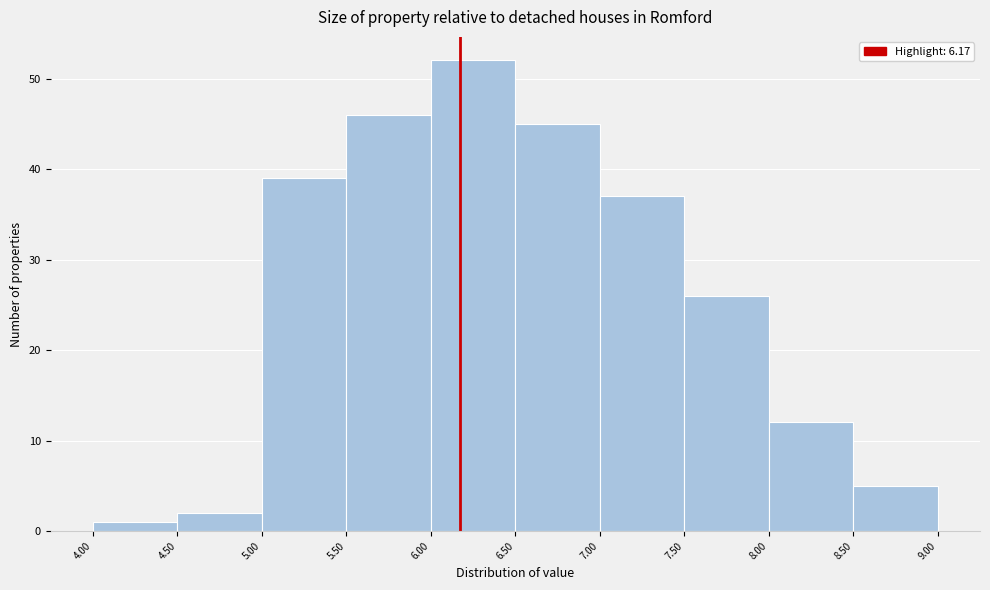

How tall is the bar that spans 8.50 to 9.00 on the x-axis? The values are not printed on the chart, so give them approximately, as read against the axis.

5